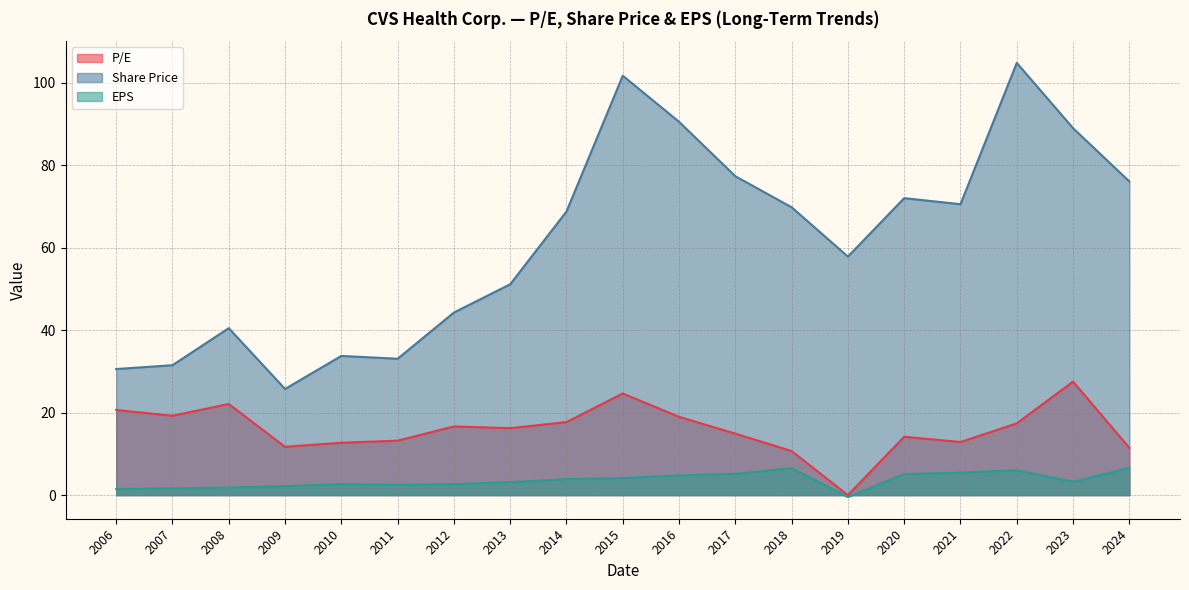

What is the difference between the highest and lowest values at 2013?

48.0